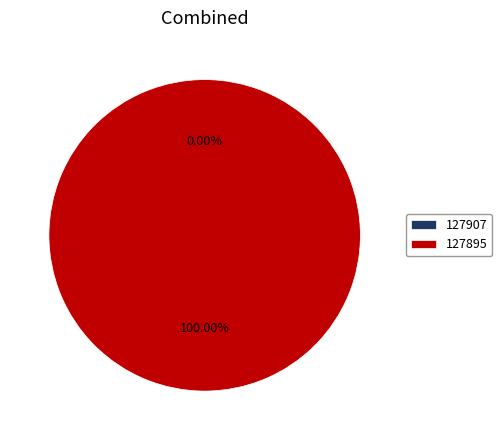

Is the sum of 127895 and 127907 greater than half?

Yes